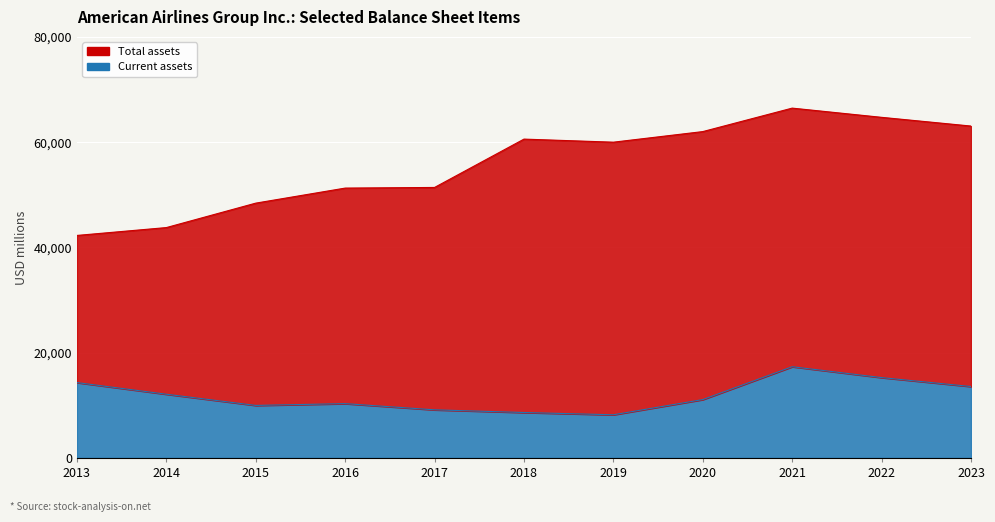

True or false: Total assets and Current assets intersect in this chart.

False